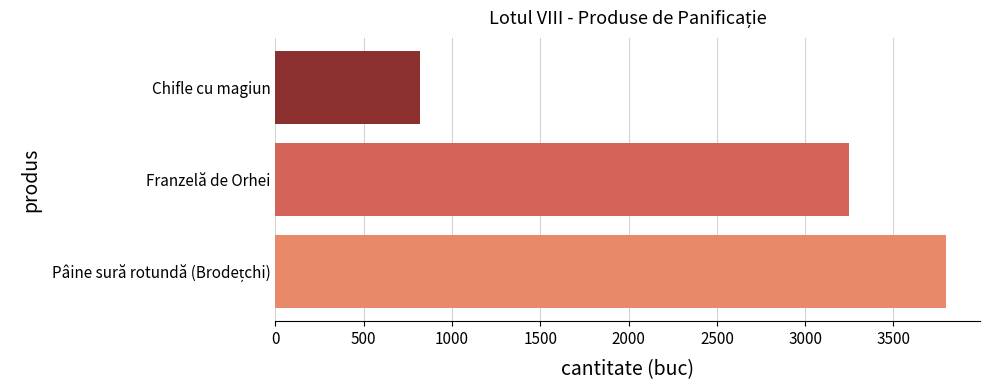

Where is the data nearest to the value 2310?

Franzelă de Orhei